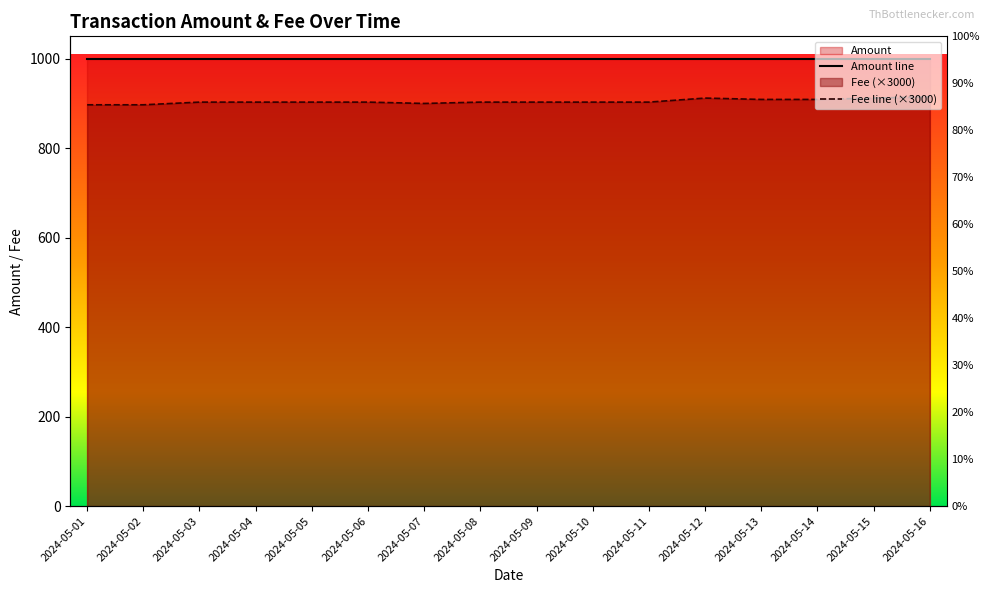

What is the smallest value displayed?

897